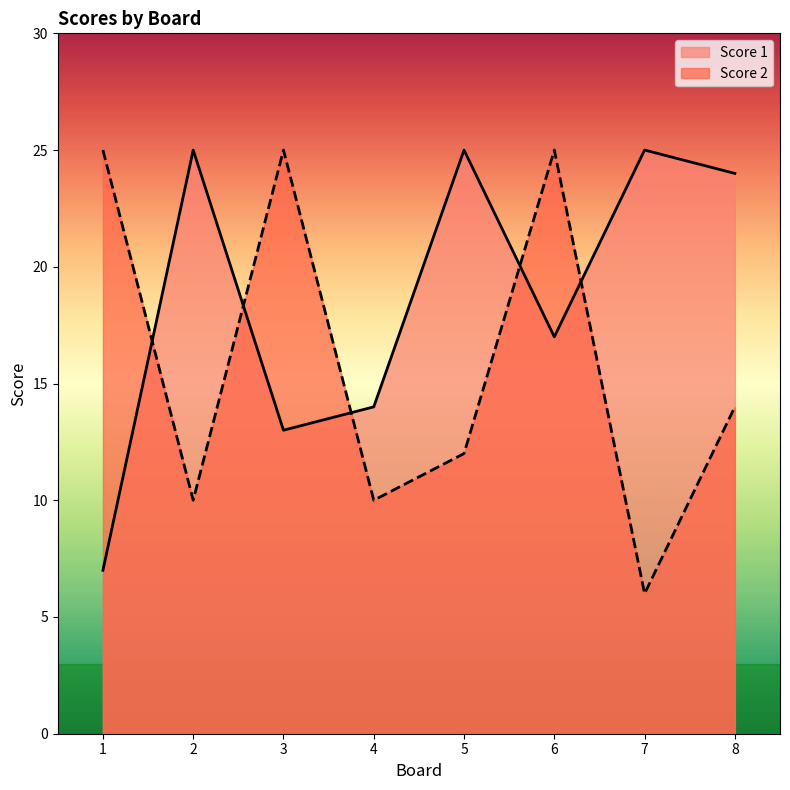

The Score 2 series shows 8 at 7. True or false?

False